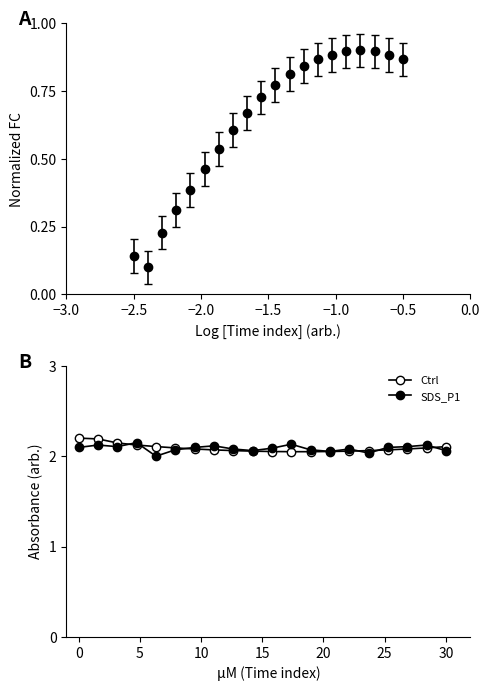

What is the difference between the maximum and second lowest values in the SDS_P1 series?

0.1